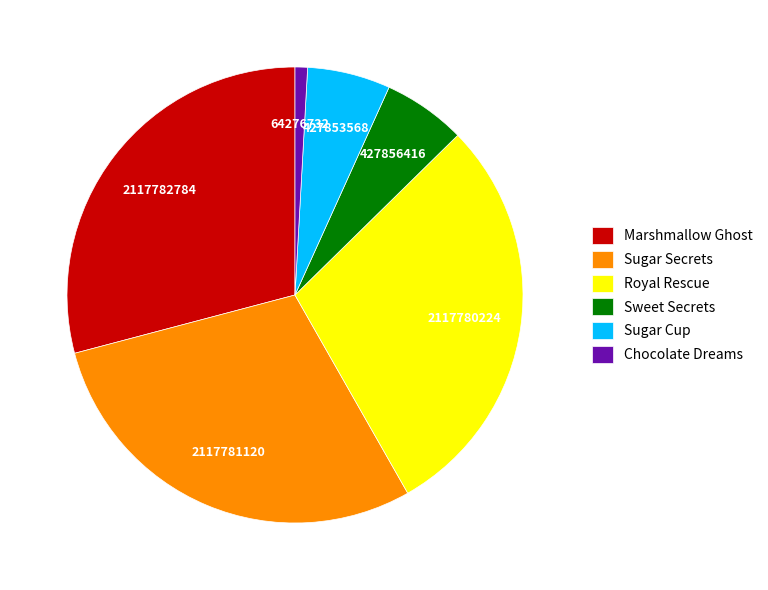

The Sugar Secrets slice represents 29% of the pie. True or false?

True